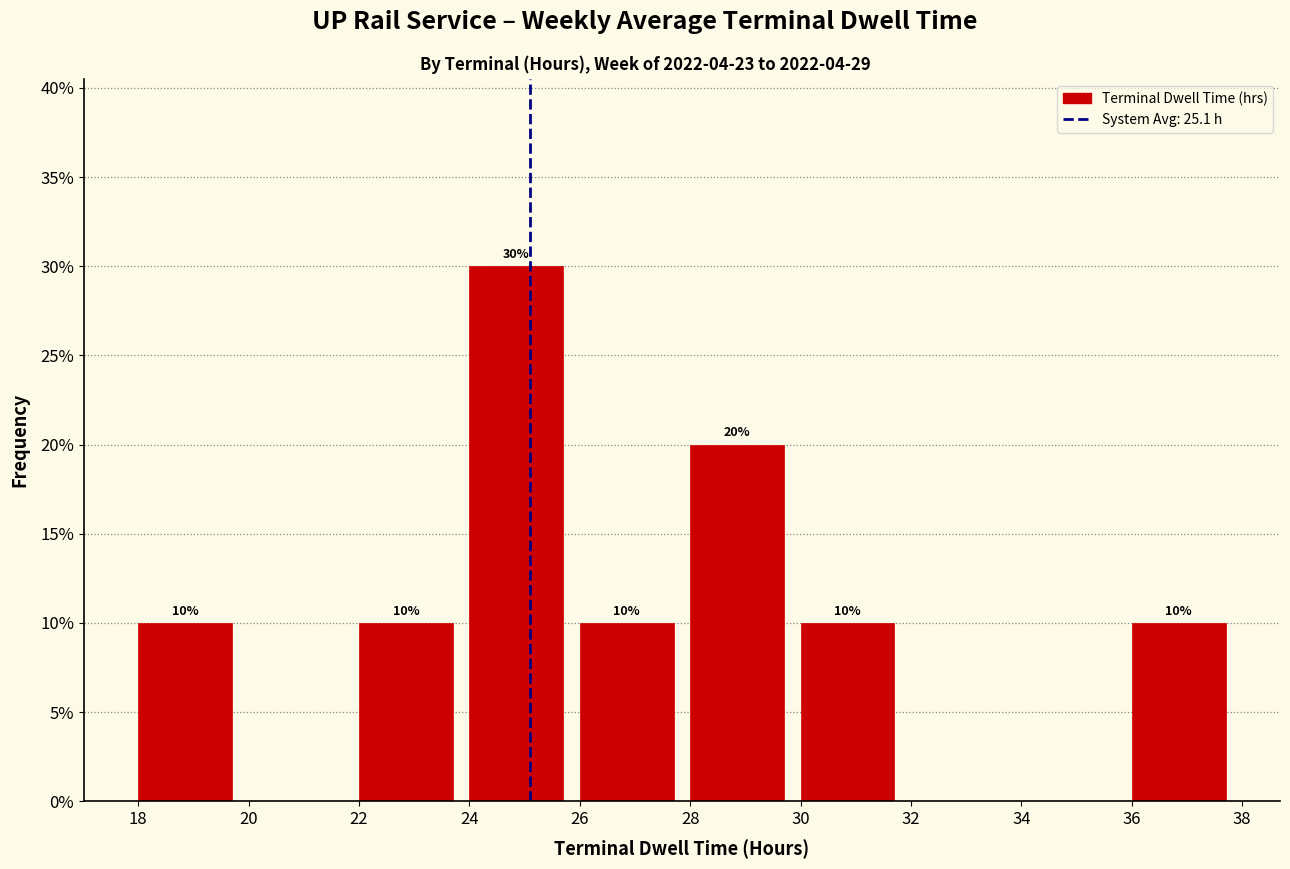

Which range on the x-axis has the tallest bar?

24 to 26